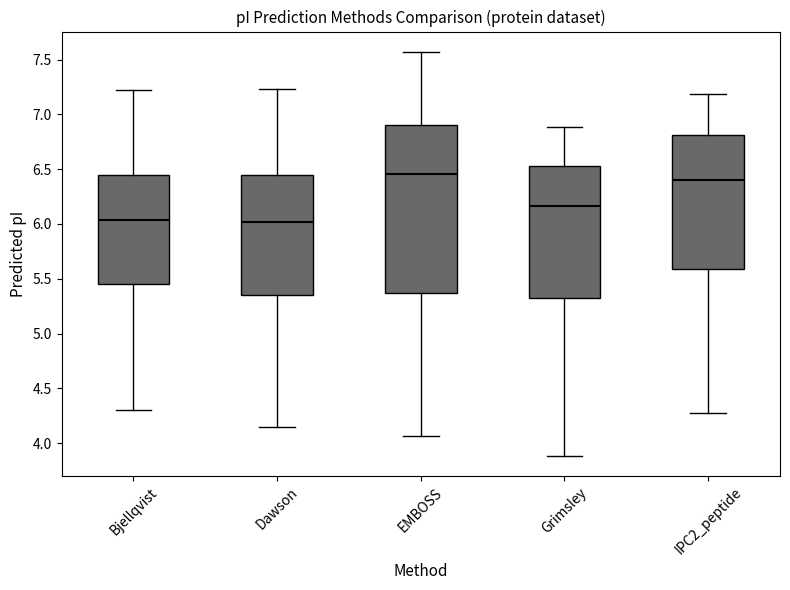

Where is the lower edge of the box for EMBOSS on the y-axis? The values are not printed on the chart, so give them approximately, as read against the axis.

5.35